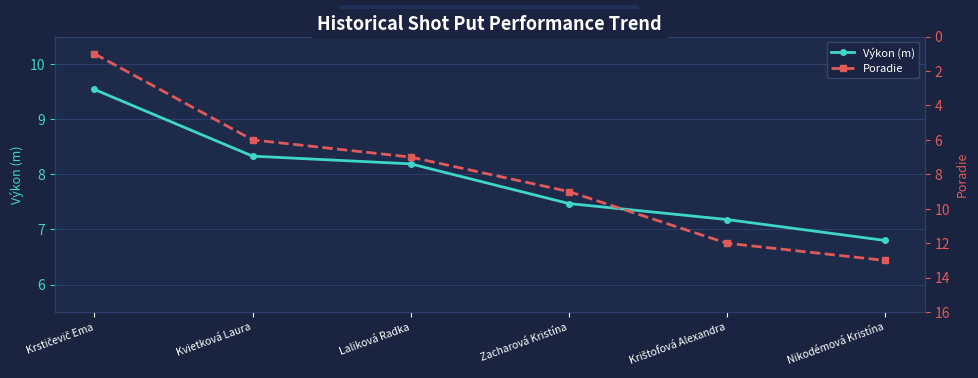

What is the label of the 4th point from the left?

Zacharová Kristína